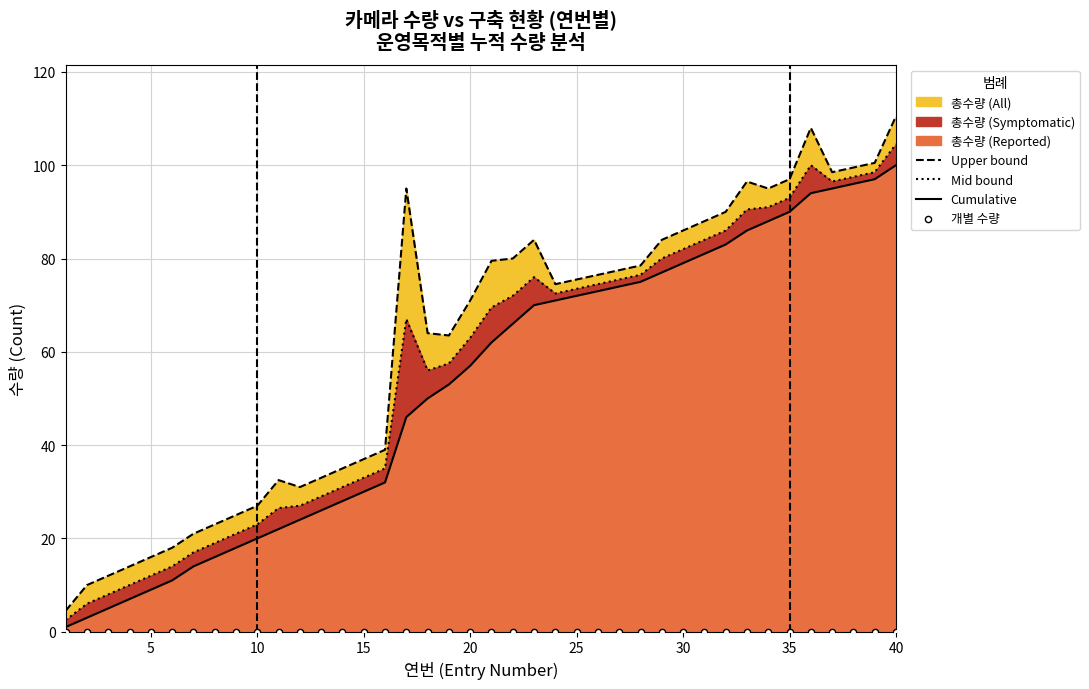

Which series has the largest Y range (max minus min)?

Upper bound